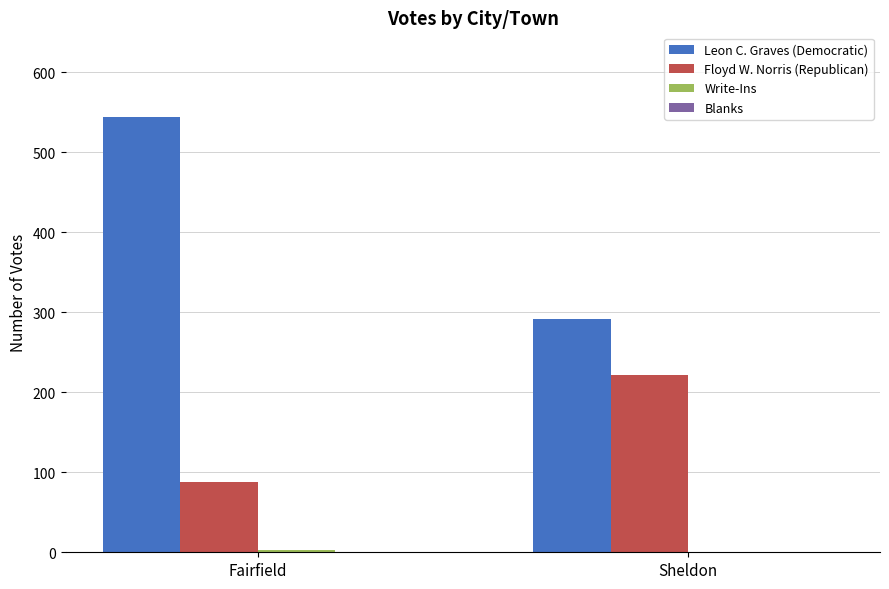

What is the greatest value displayed?

544